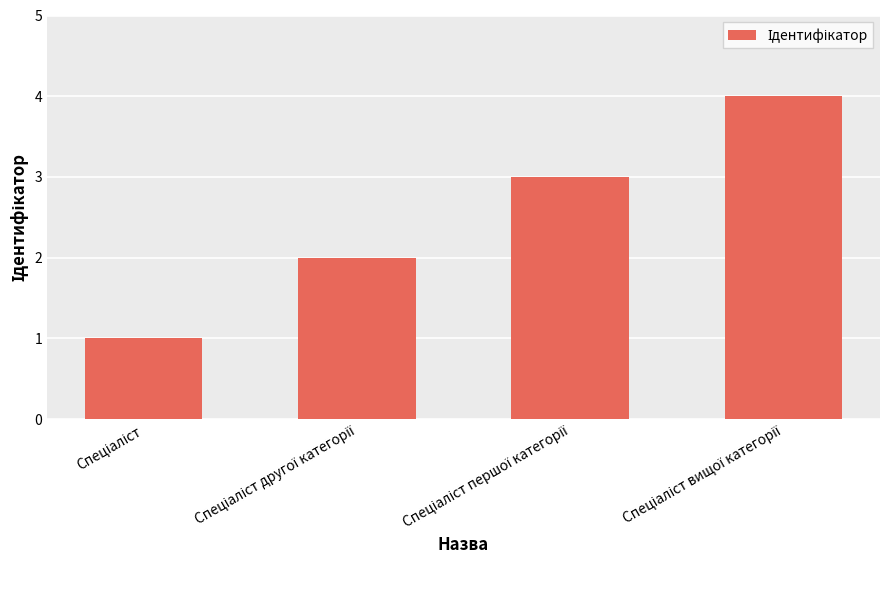

What is the difference between the maximum and minimum values?

3